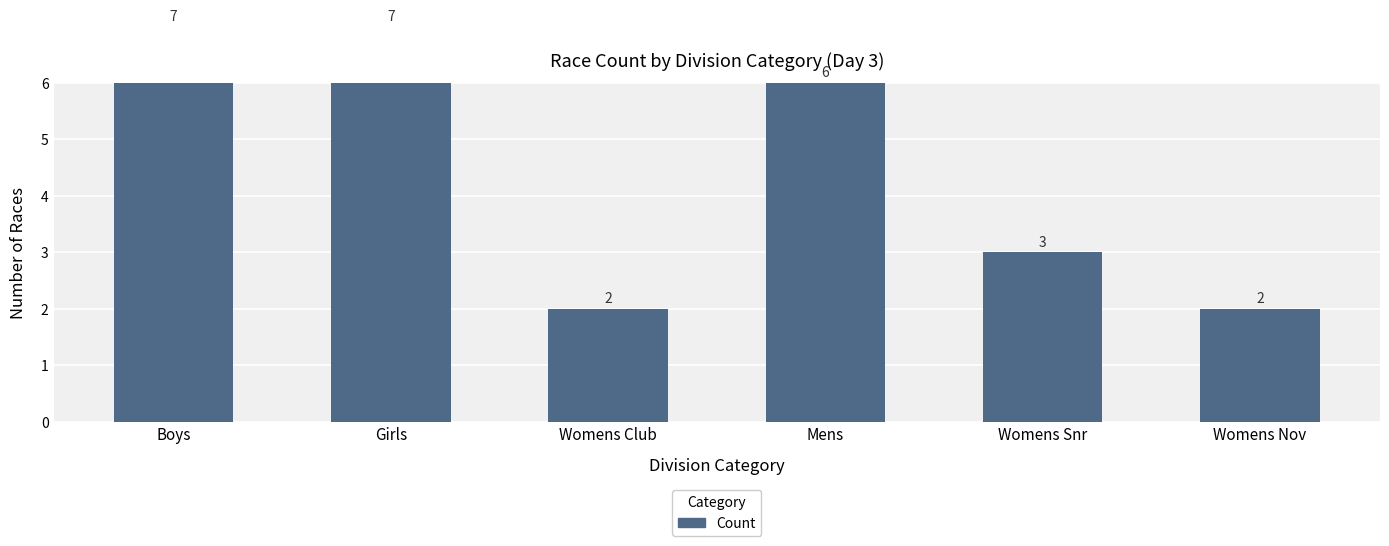

What is the greatest value displayed?

7